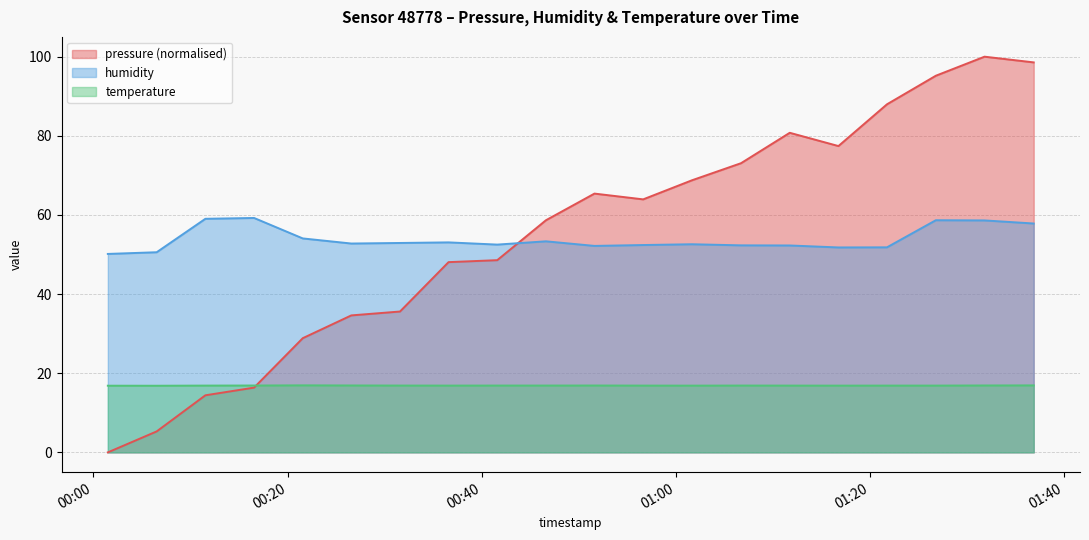

Reading left to right, list all the values displayed in this chart.

pressure: 2023-03-15T00:01:29=0.0	2023-03-15T00:06:31=5.3	2023-03-15T00:11:32=14.4	2023-03-15T00:16:33=16.4	2023-03-15T00:21:34=28.9	2023-03-15T00:26:34=34.6	2023-03-15T00:31:35=35.6	2023-03-15T00:36:35=48.1	2023-03-15T00:41:36=48.6	2023-03-15T00:46:37=58.7	2023-03-15T00:51:37=65.4	2023-03-15T00:56:38=63.9	2023-03-15T01:01:39=68.8	2023-03-15T01:06:43=73.1	2023-03-15T01:11:44=80.8	2023-03-15T01:16:45=77.4	2023-03-15T01:21:45=88.0	2023-03-15T01:26:47=95.2	2023-03-15T01:31:48=100.0	2023-03-15T01:36:52=98.6
humidity: 2023-03-15T00:01:29=50.1	2023-03-15T00:06:31=50.6	2023-03-15T00:11:32=59.0	2023-03-15T00:16:33=59.2	2023-03-15T00:21:34=54.1	2023-03-15T00:26:34=52.8	2023-03-15T00:31:35=52.9	2023-03-15T00:36:35=53.1	2023-03-15T00:41:36=52.5	2023-03-15T00:46:37=53.3	2023-03-15T00:51:37=52.2	2023-03-15T00:56:38=52.4	2023-03-15T01:01:39=52.6	2023-03-15T01:06:43=52.3	2023-03-15T01:11:44=52.3	2023-03-15T01:16:45=51.8	2023-03-15T01:21:45=51.8	2023-03-15T01:26:47=58.7	2023-03-15T01:31:48=58.6	2023-03-15T01:36:52=57.8
temperature: 2023-03-15T00:01:29=16.9	2023-03-15T00:06:31=16.8	2023-03-15T00:11:32=16.9	2023-03-15T00:16:33=16.9	2023-03-15T00:21:34=16.9	2023-03-15T00:26:34=16.9	2023-03-15T00:31:35=16.9	2023-03-15T00:36:35=16.9	2023-03-15T00:41:36=16.9	2023-03-15T00:46:37=16.9	2023-03-15T00:51:37=16.9	2023-03-15T00:56:38=16.9	2023-03-15T01:01:39=16.9	2023-03-15T01:06:43=16.9	2023-03-15T01:11:44=16.9	2023-03-15T01:16:45=16.9	2023-03-15T01:21:45=16.9	2023-03-15T01:26:47=16.9	2023-03-15T01:31:48=16.9	2023-03-15T01:36:52=16.9